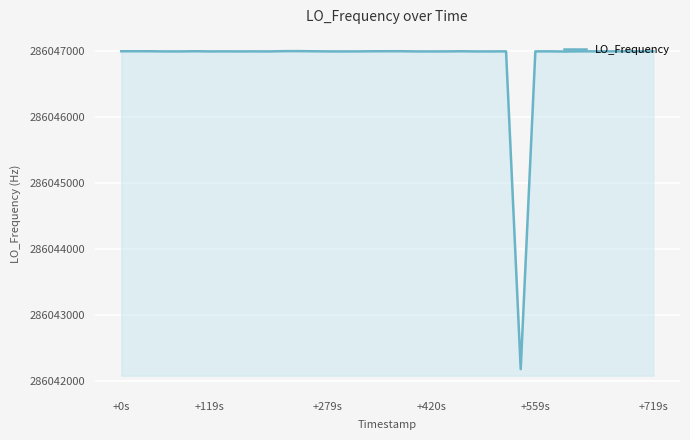

What is the maximum value shown in the chart?

286047002.8